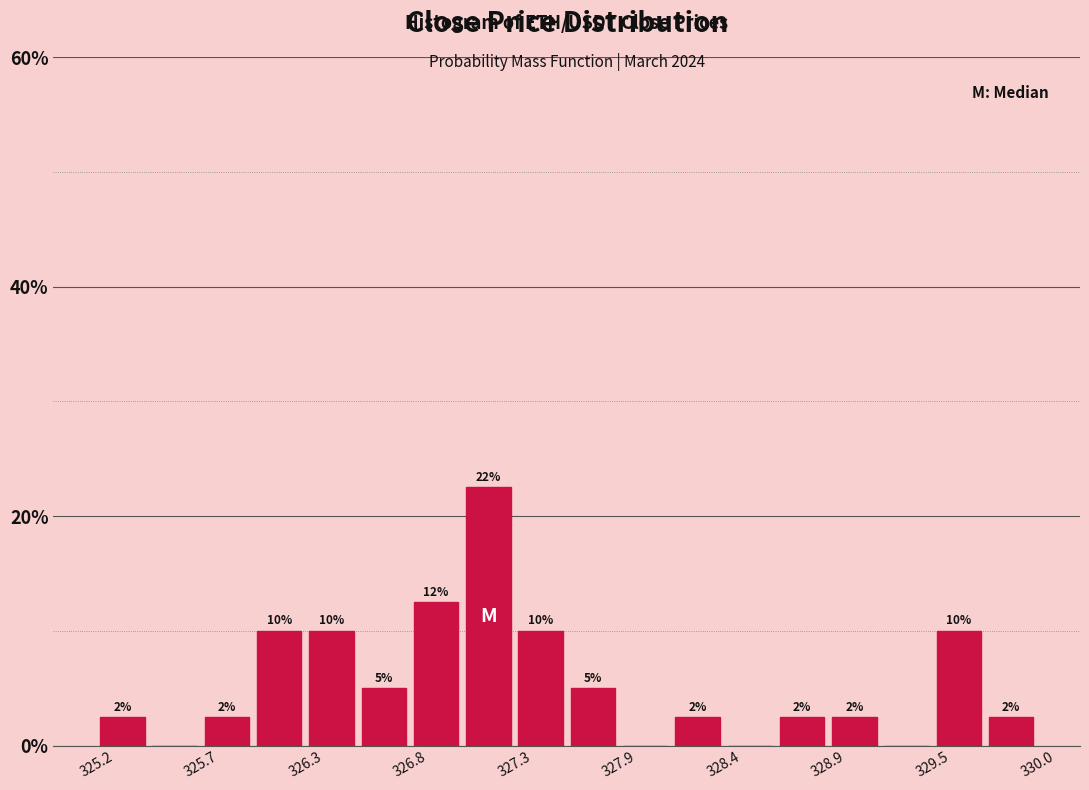

Around what value on the x-axis is the tallest bar? Give the approximate position of its centre, as read against the axis.

327.2